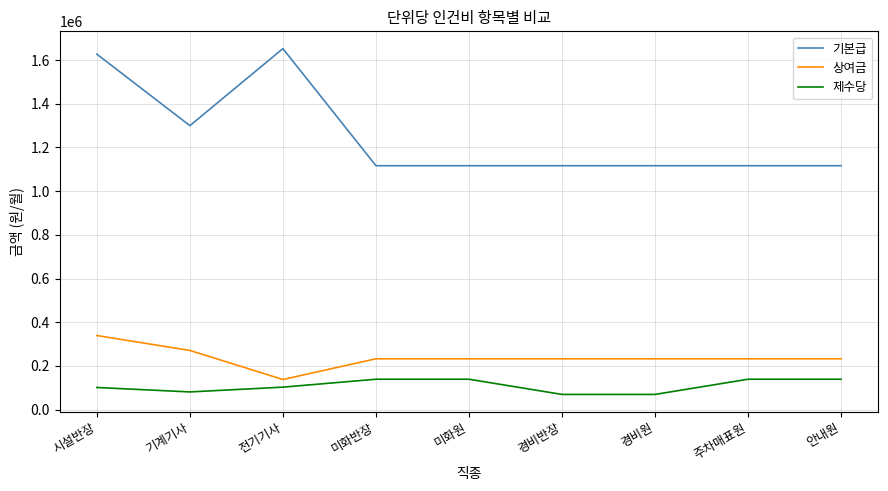

Count the number of categories in the chart.

9